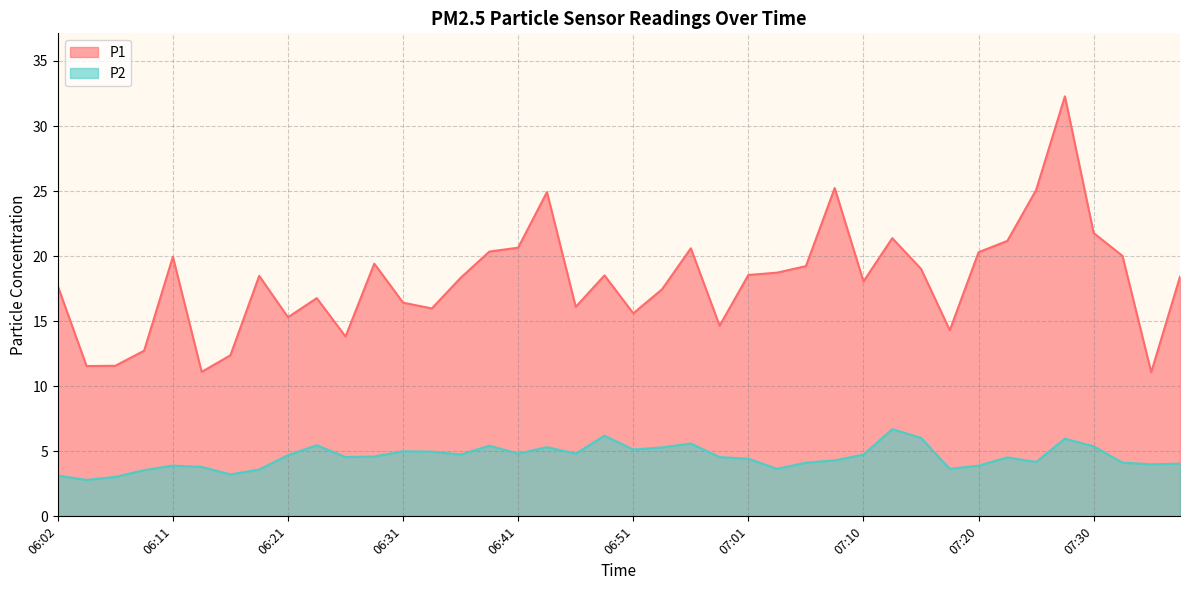

True or false: P1 and P2 intersect in this chart.

False